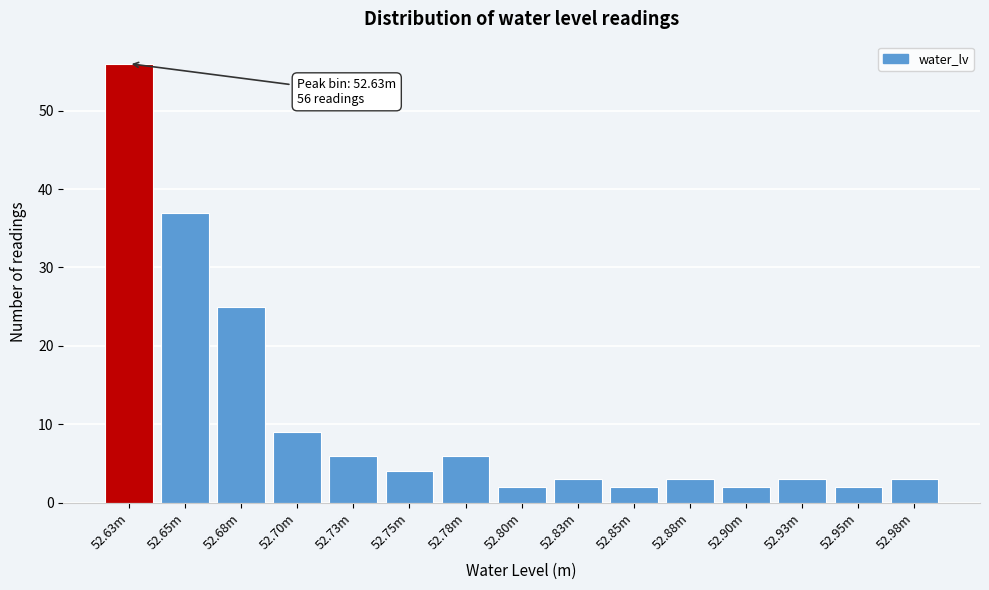

Reading left to right, extract all data points from this chart.

52.63m=56	52.65m=37	52.68m=25	52.70m=9	52.73m=6	52.75m=4	52.78m=6	52.80m=2	52.83m=3	52.85m=2	52.88m=3	52.90m=2	52.93m=3	52.95m=2	52.98m=3